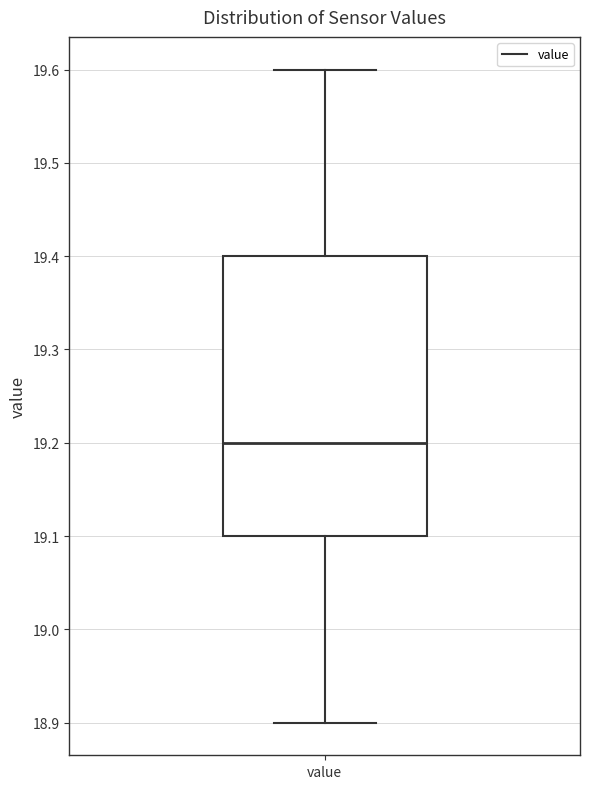

Transcribe this box plot: give where the median line is, the range the box spans, and where the two whiskers end, as read against the y-axis. The values are not printed on the chart, so give them approximately, as read against the axis.

median 19.2, box 19.1 to 19.4, whiskers 18.9 to 19.6